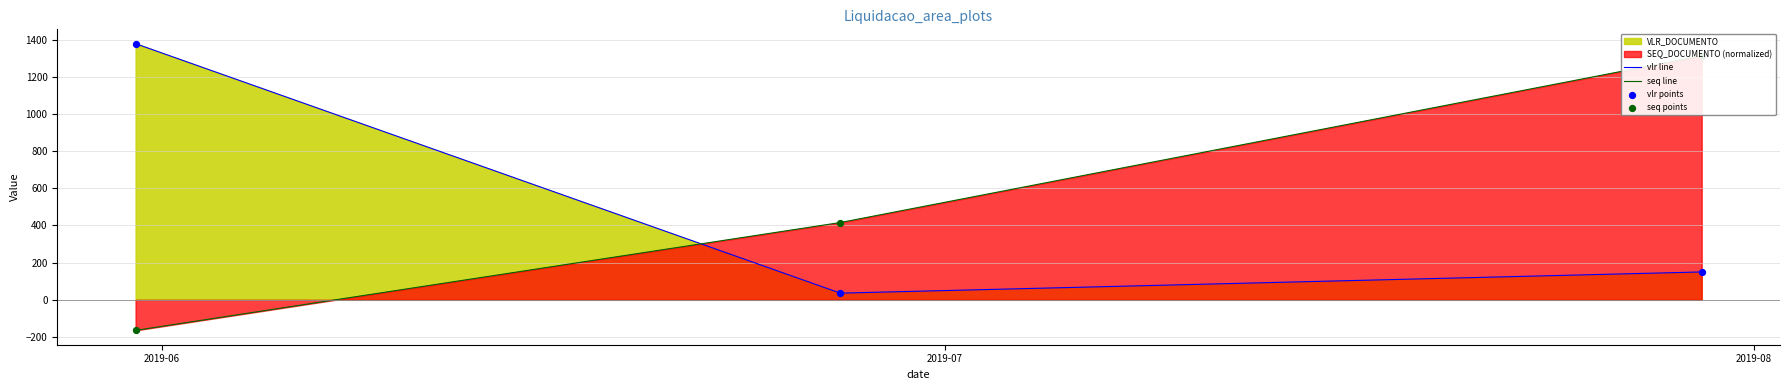

Which series has the largest total across all categories?

vlr line